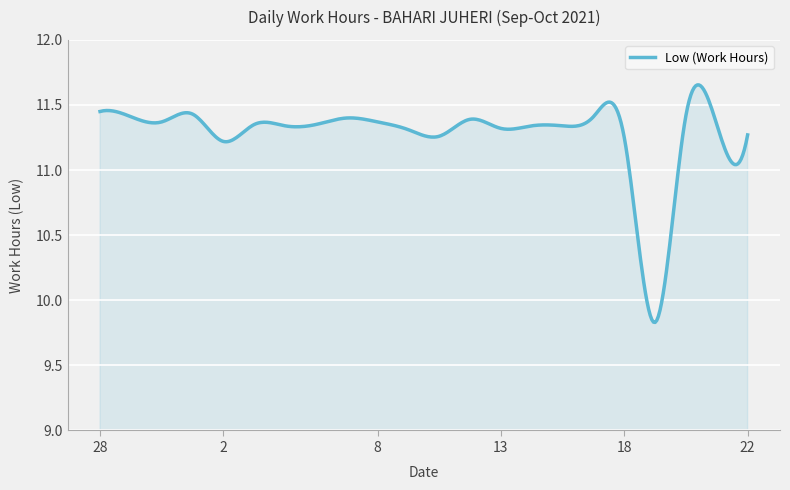

How many series are shown in this chart?

1